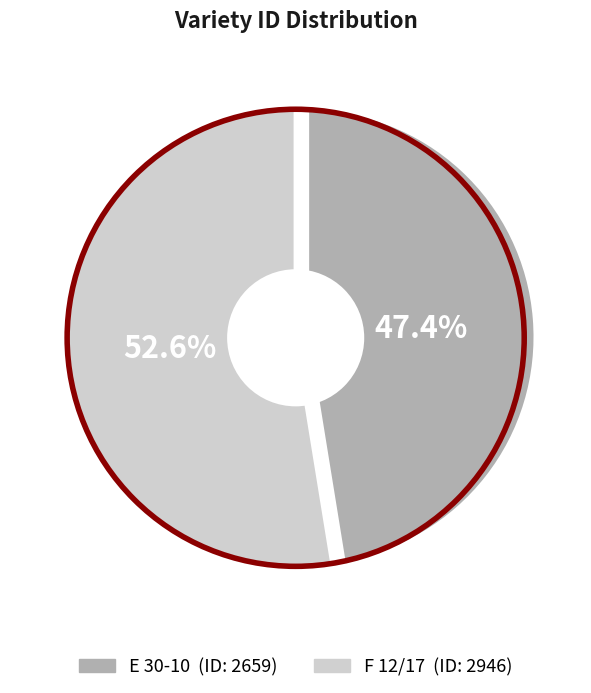

What is the ratio of the value at F 12/17 to the value at E 30-10?

1.1